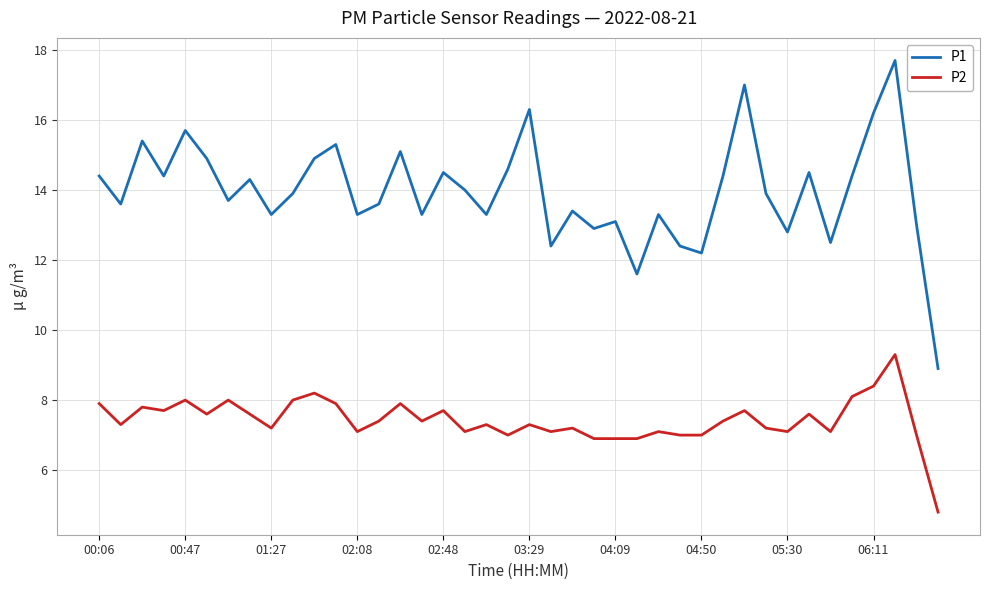

Is this an area chart (filled region under the line)?

No